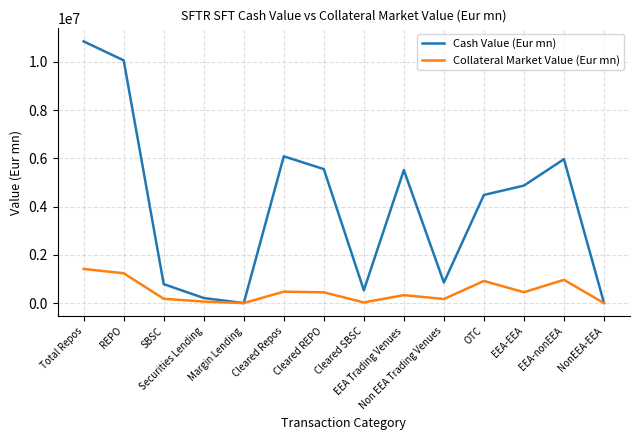

What is the greatest value displayed?

10843876.9